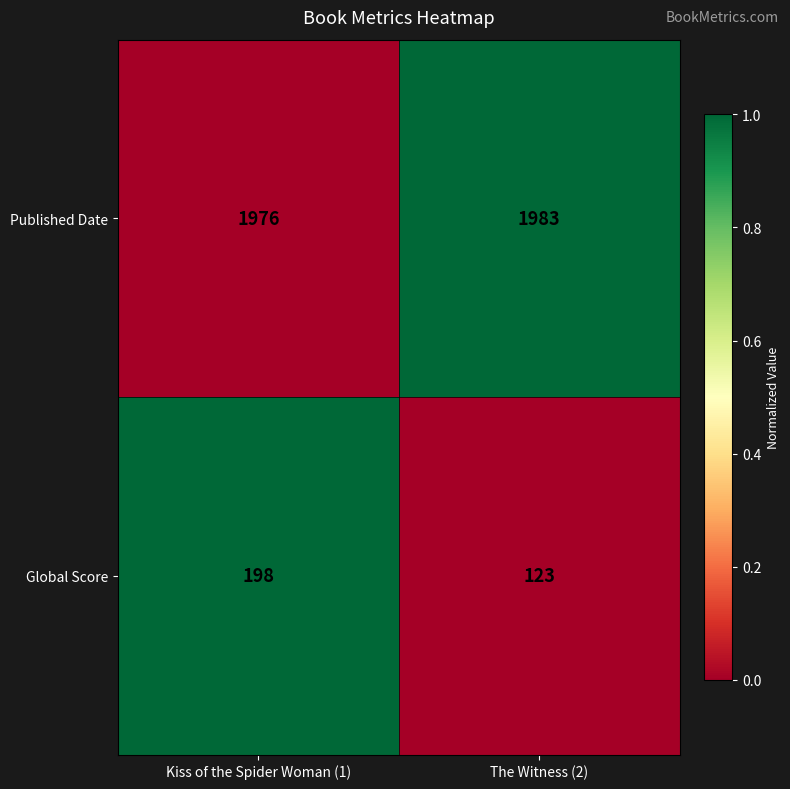

What is the maximum value shown in the chart?

1983